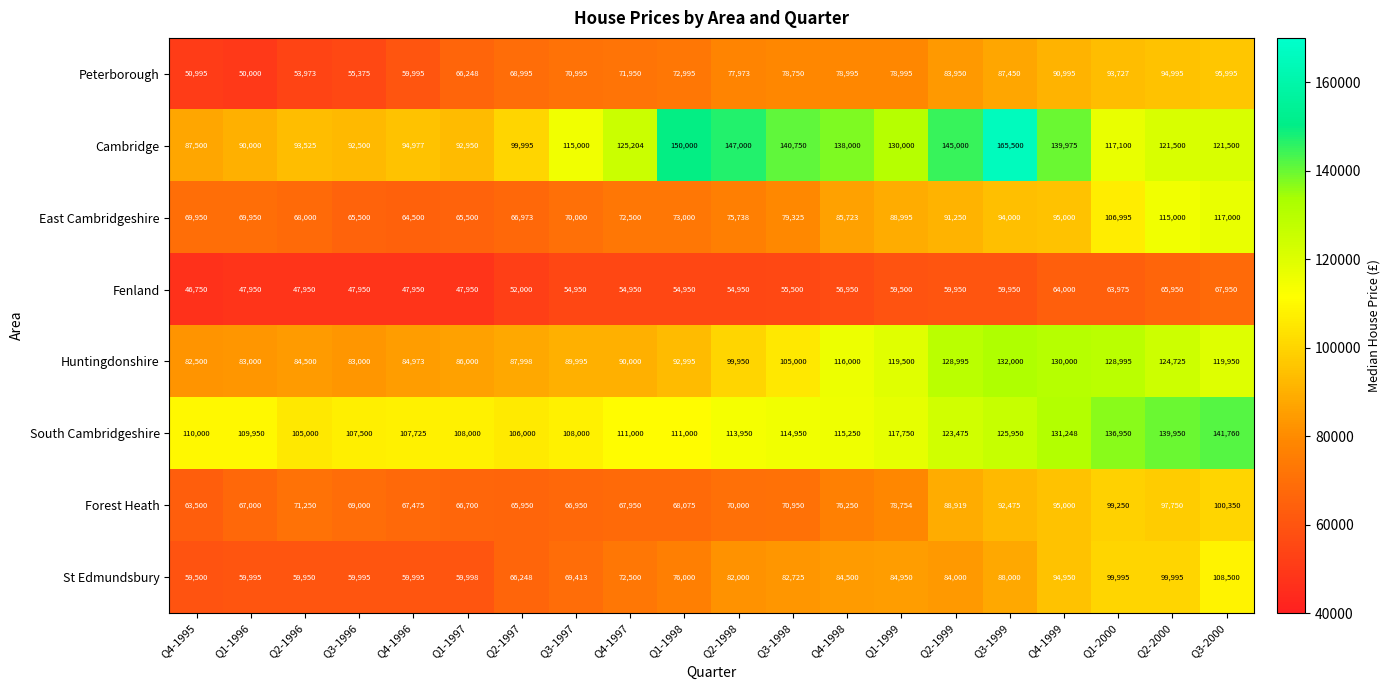

How many distinct data groups are displayed?

8